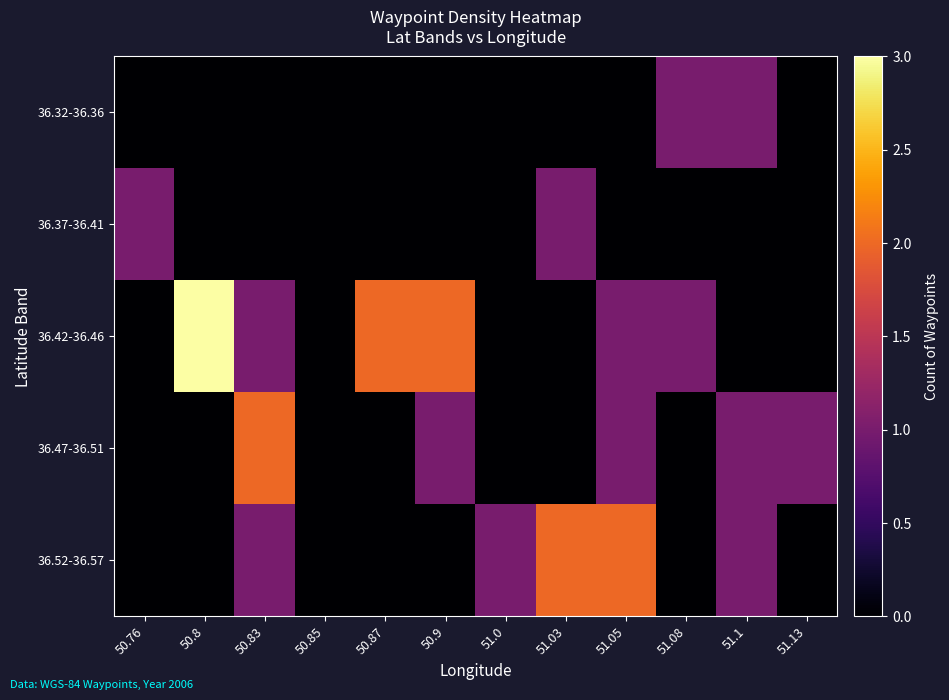

Count the number of categories in the chart.

12